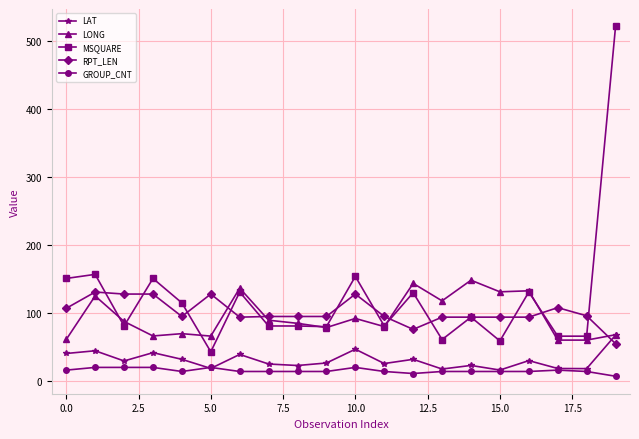

What is the value of the MSQUARE point at the 16th from the left?

59.0